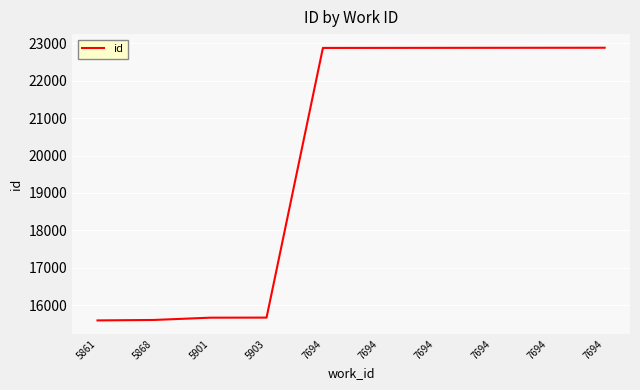

What is the difference between the maximum and minimum values?

7286